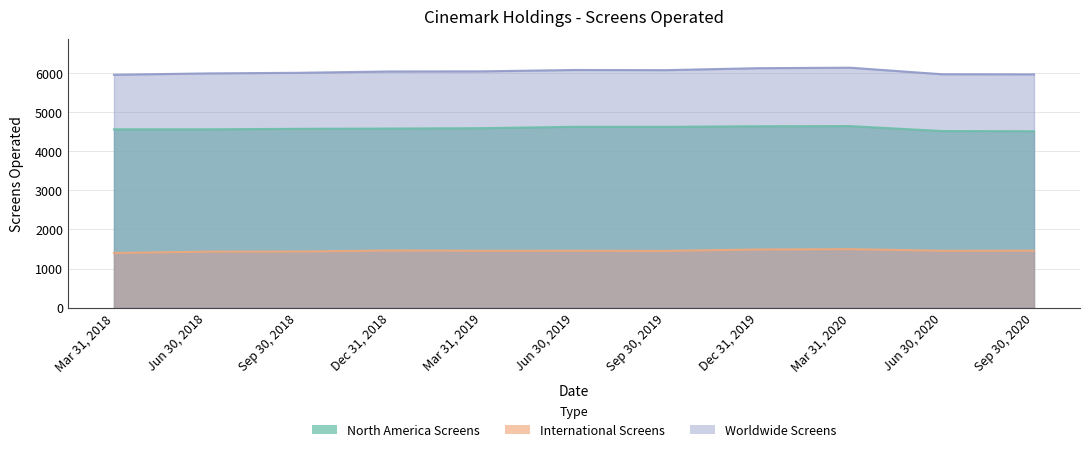

Where is the first local maximum for International Screens?

Dec 31, 2018